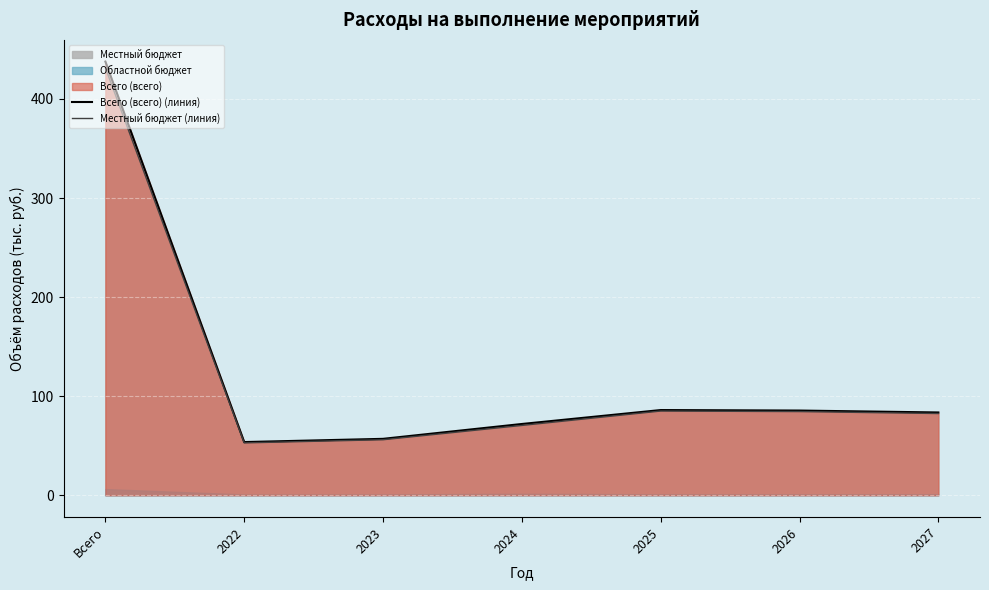

At which label is Местный бюджет (линия) closest to 242?

2025